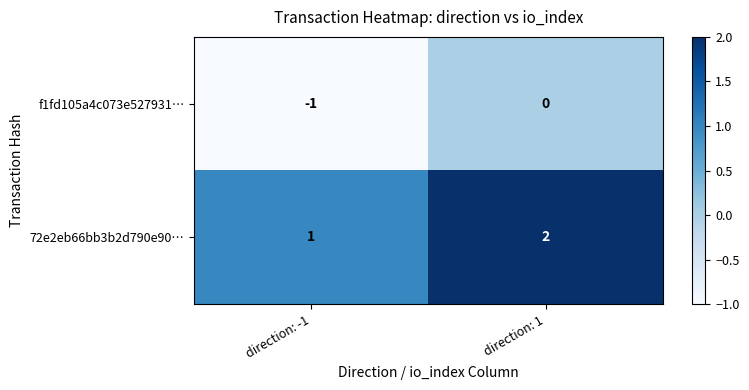

The f1fd105a4c073e527931… series shows 0 at direction: 1. True or false?

True